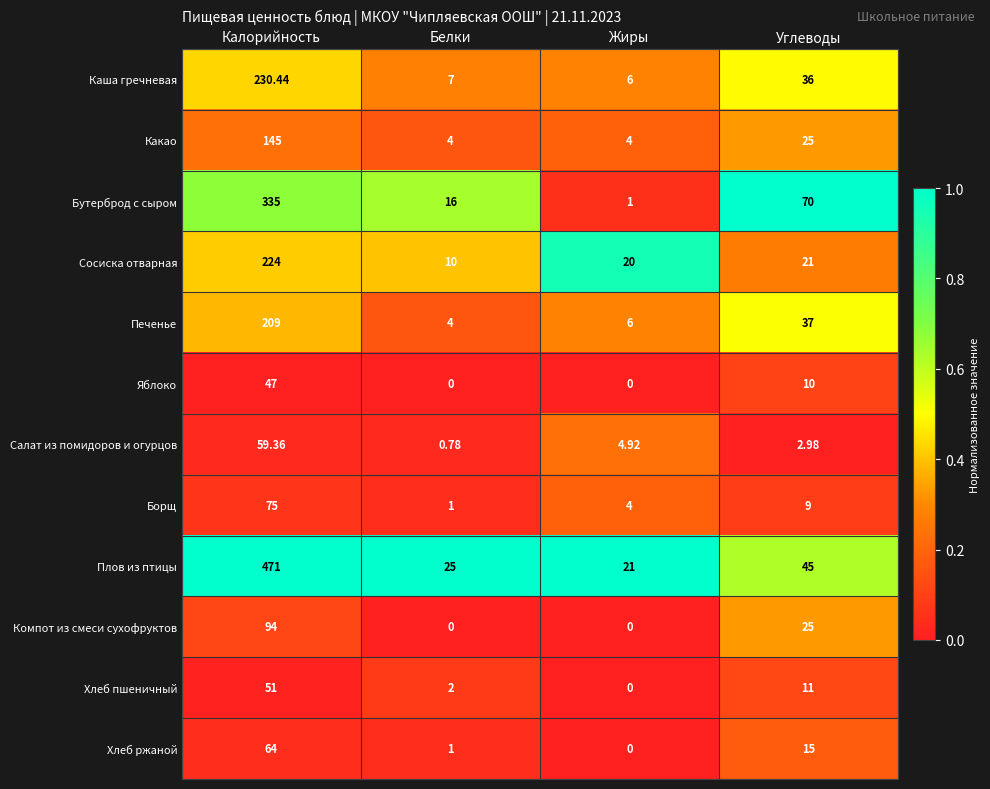

What is the difference between the highest and lowest values at Углеводы?

67.0